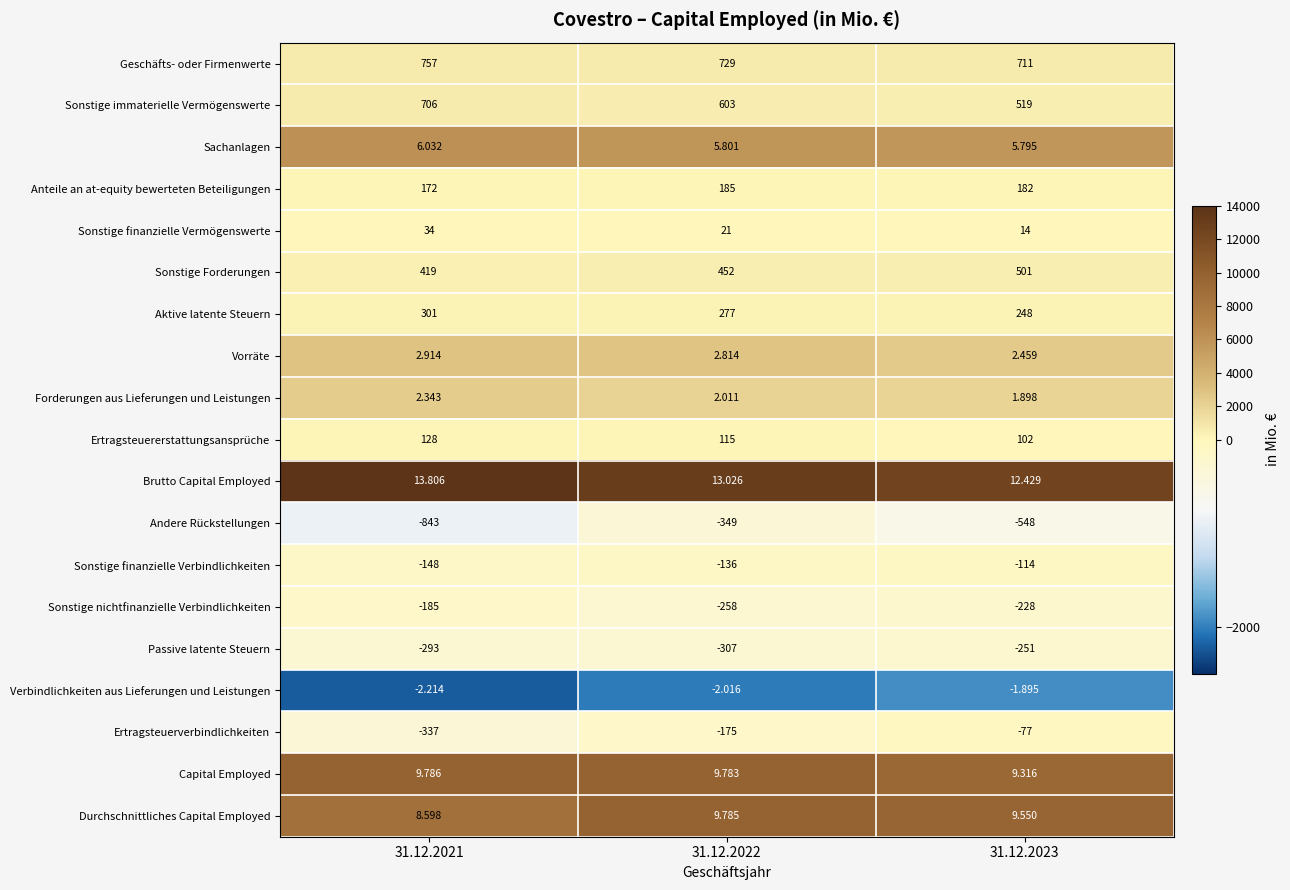

At 31.12.2022, list the series in order from smallest to largest.

Andere Rückstellungen, Passive latente Steuern, Sonstige nichtfinanzielle Verbindlichkeiten, Ertragsteuerverbindlichkeiten, Sonstige finanzielle Verbindlichkeiten, Verbindlichkeiten aus Lieferungen und Leistungen, Forderungen aus Lieferungen und Leistungen, Vorräte, Sachanlagen, Capital Employed, Durchschnittliches Capital Employed, Brutto Capital Employed, Sonstige finanzielle Vermögenswerte, Ertragsteuererstattungsansprüche, Anteile an at-equity bewerteten Beteiligungen, Aktive latente Steuern, Sonstige Forderungen, Sonstige immaterielle Vermögenswerte, Geschäfts- oder Firmenwerte